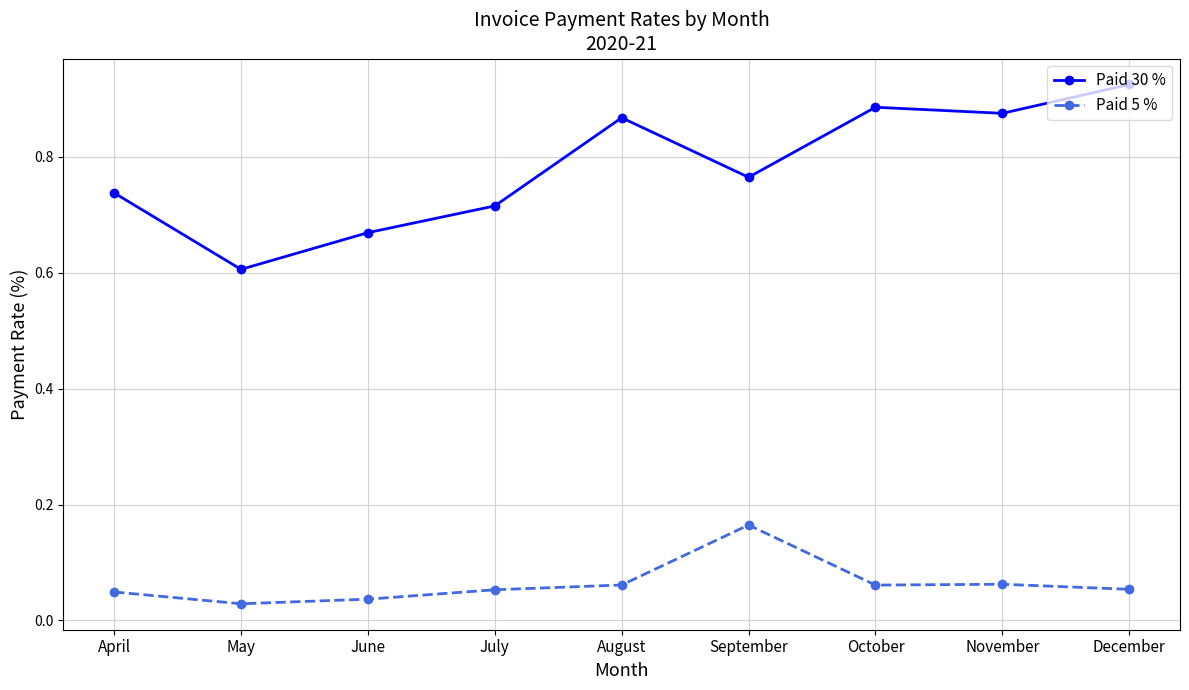

At which label is Paid 5 % closest to 0?

May